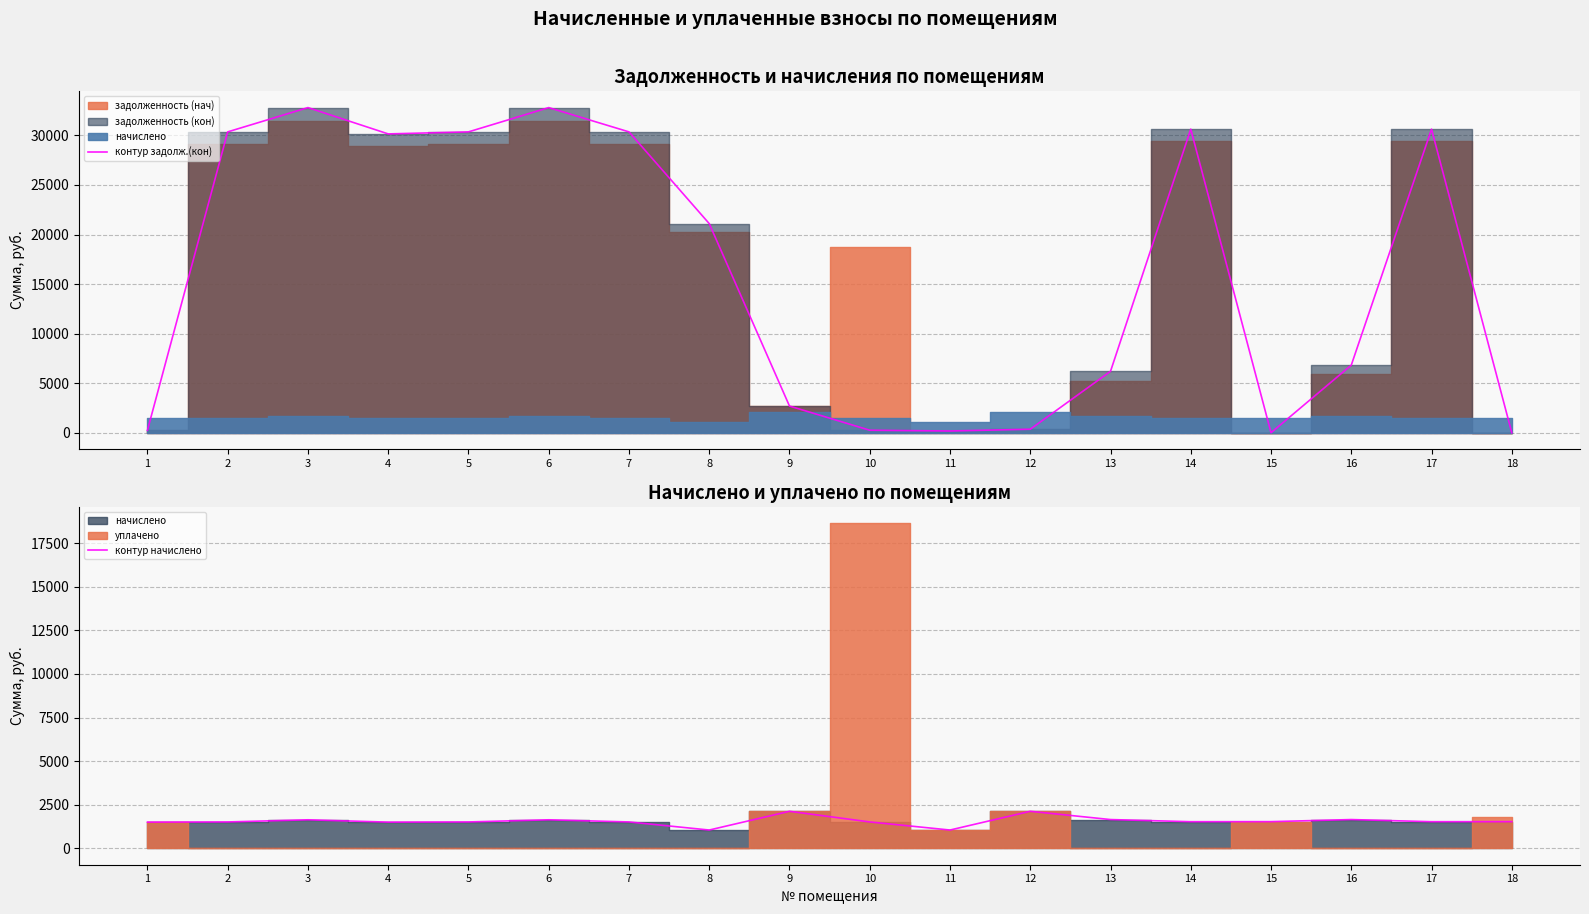

Which has a higher value, 14 or 7?

14